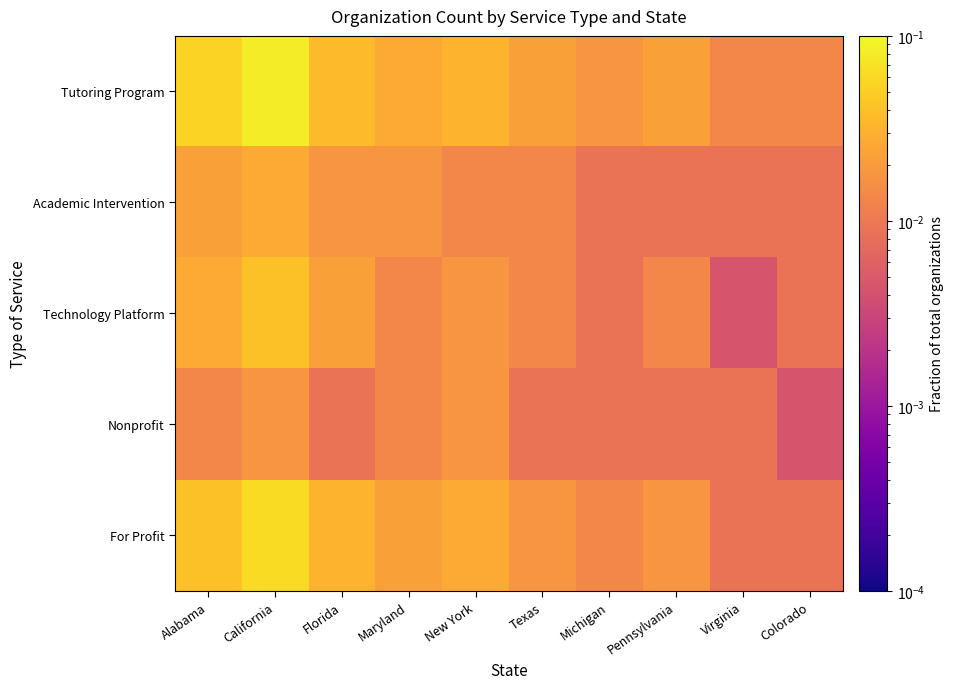

Which label corresponds to the largest value in the chart?

California